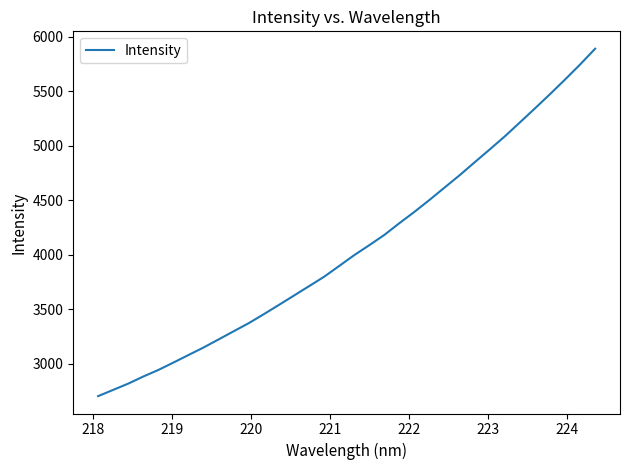

What is the difference between the maximum and minimum values?

3189.7